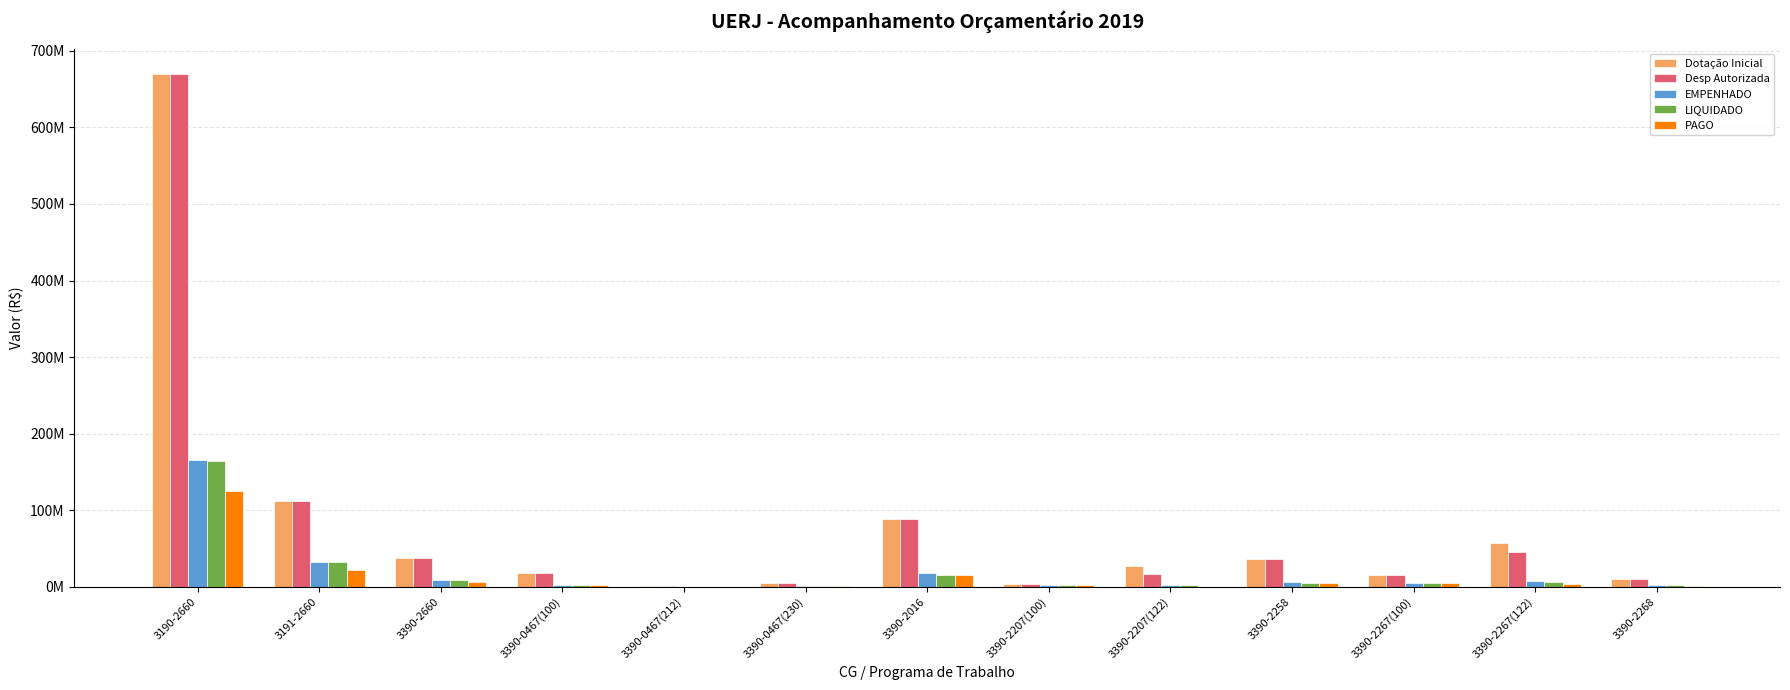

True or false: Desp Autorizada has a value of 5128376.5 at 3390-2268.

False